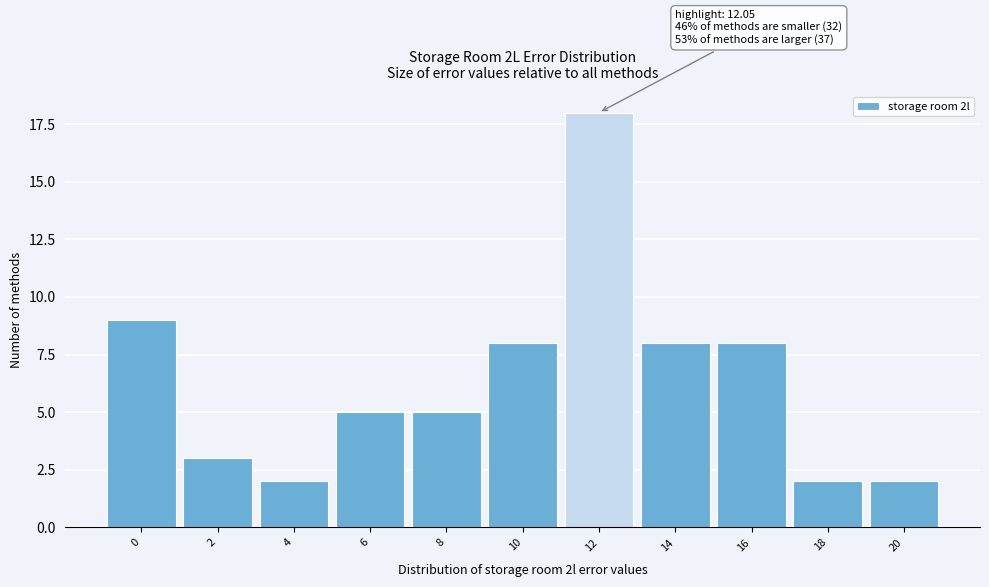

Reading left to right, list all the values displayed in this chart.

9	3	2	5	5	8	18	8	8	2	2